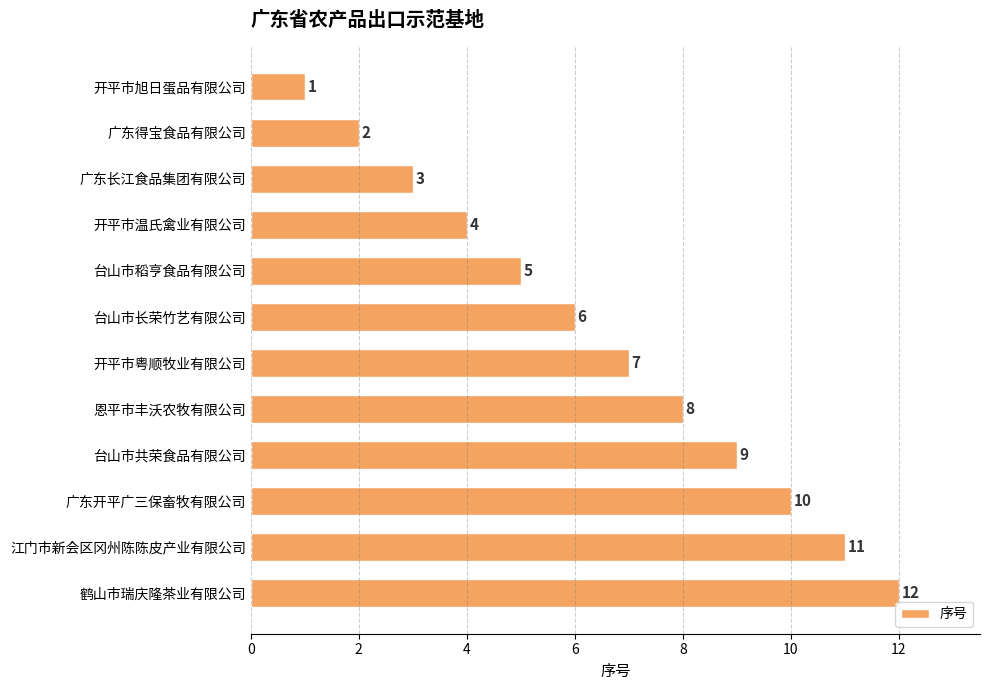

What value does the data have at 开平市粤顺牧业有限公司?

7